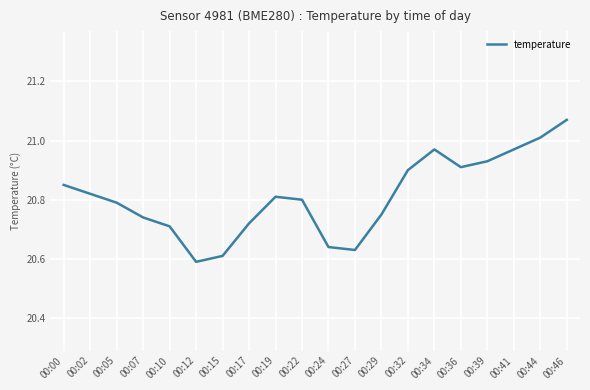

Is it true that the value at 00:19 is 11.0?

False